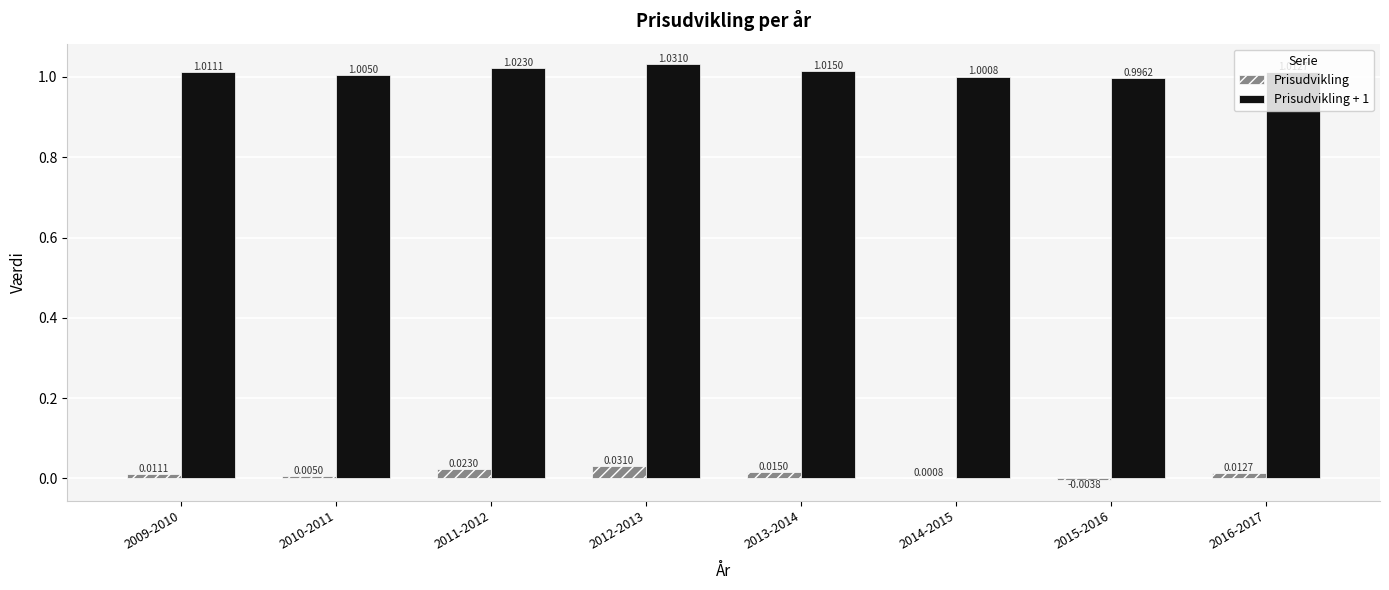

Which series has the largest total across all categories?

Prisudvikling + 1